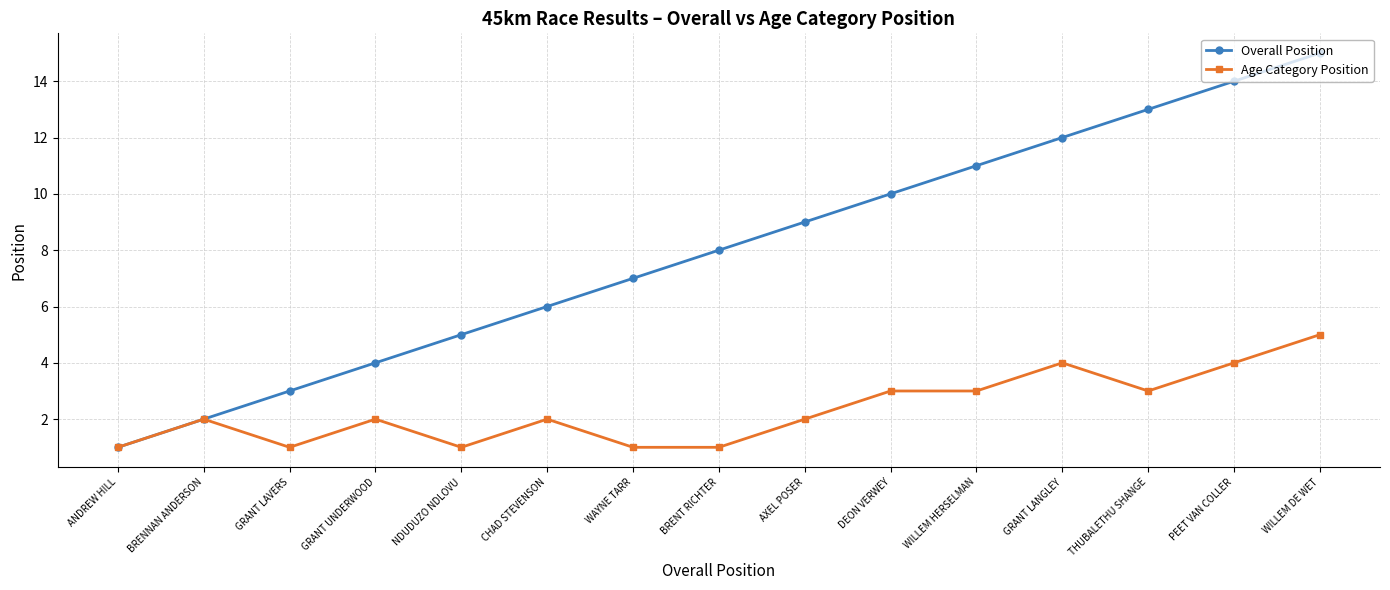

What is the label of the 6th point from the right?

DEON VERWEY